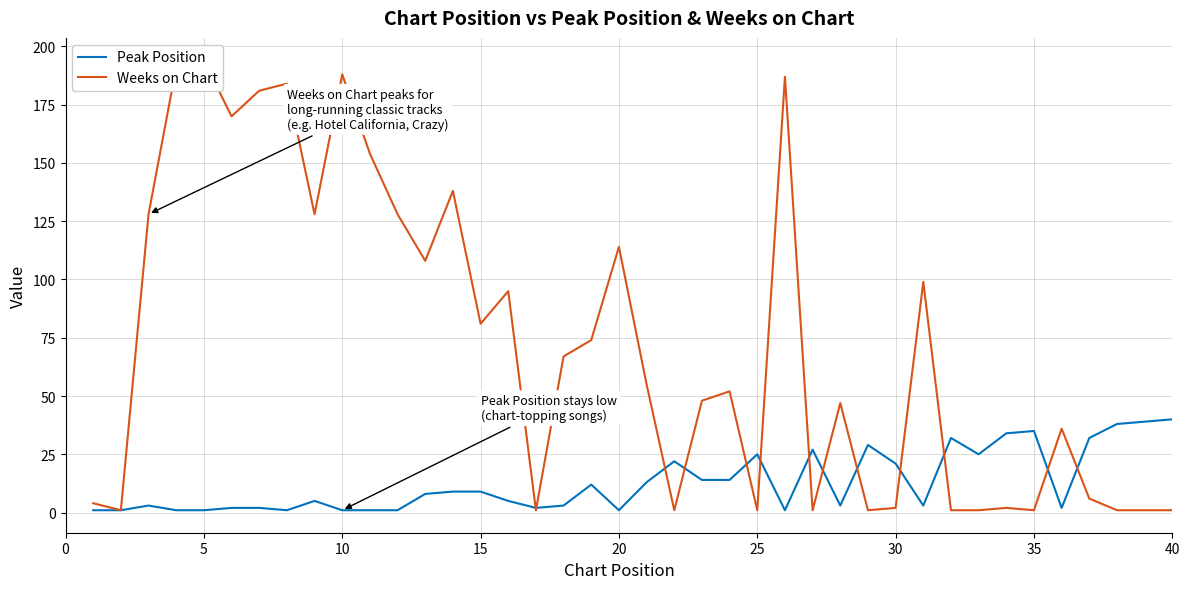

How many lines are shown in the chart?

2